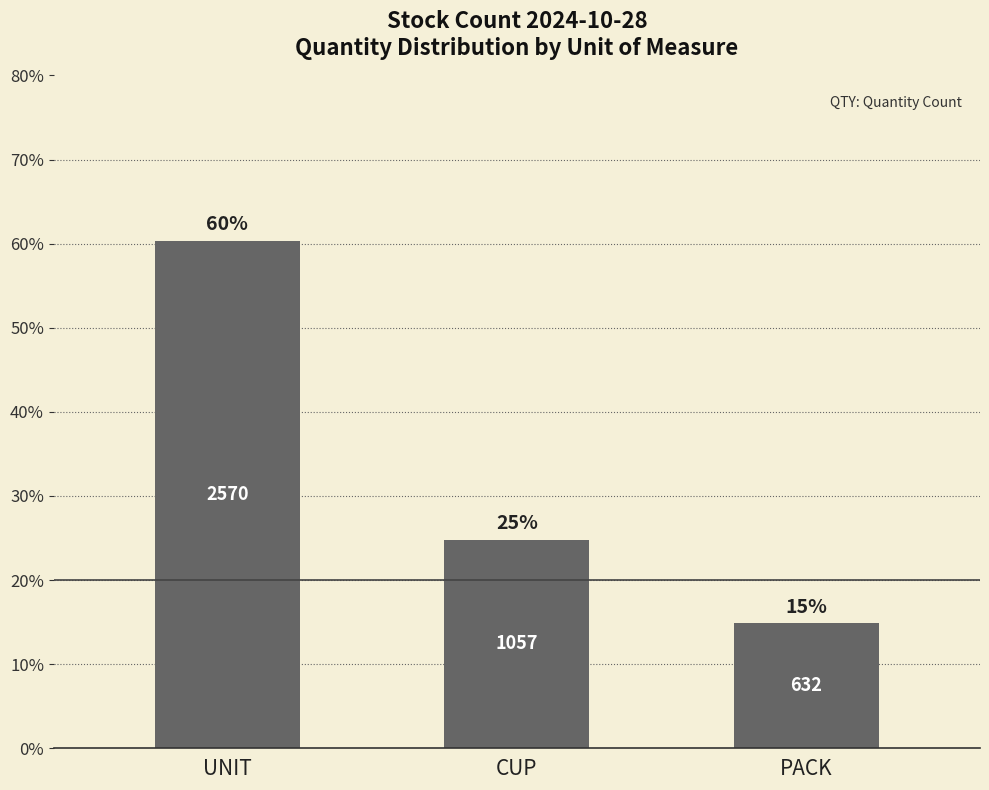

What is the smallest value displayed?

14.8